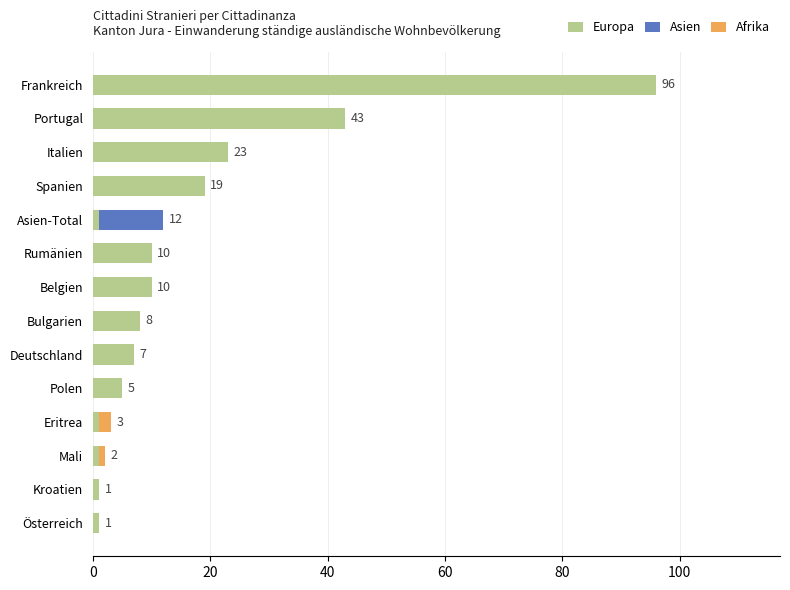

At which category is the sum across all series the highest?

Frankreich